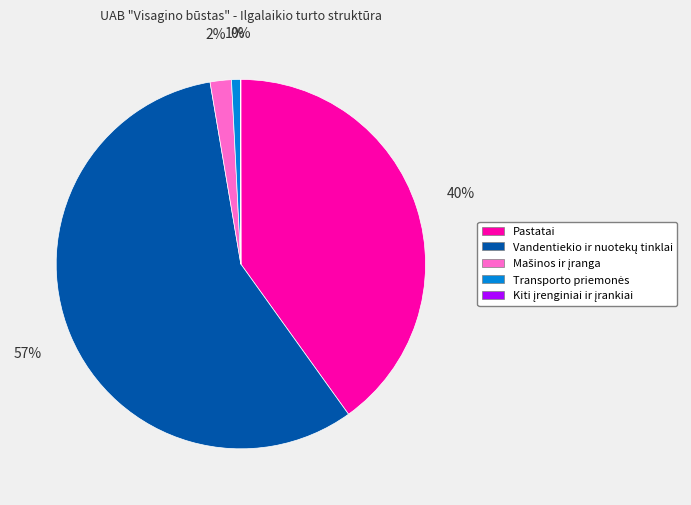

To the nearest percent, what is the average slice percentage?

20%